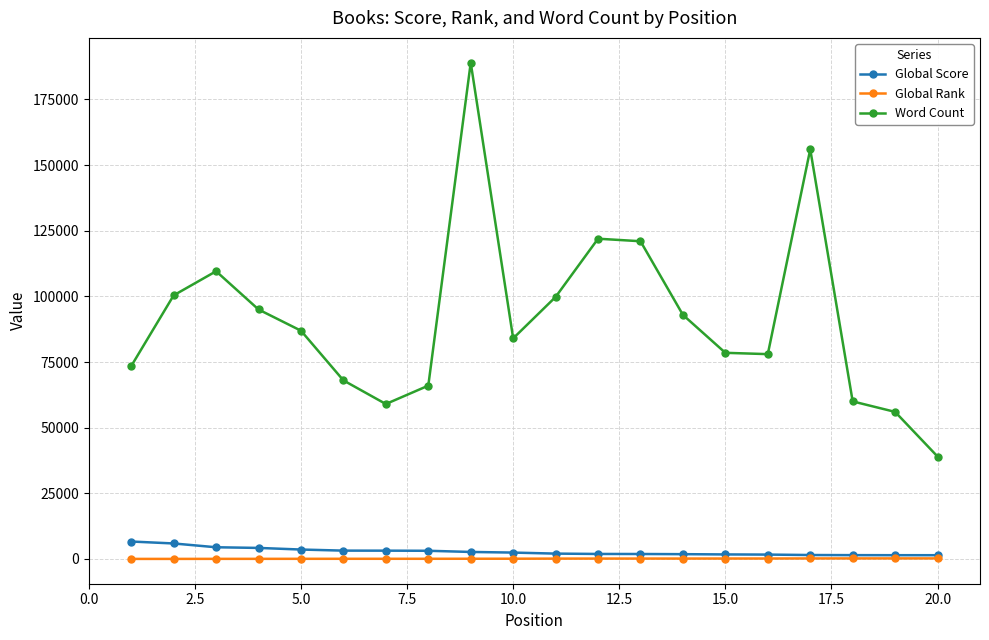

Which series has the widest spread of values?

Word Count